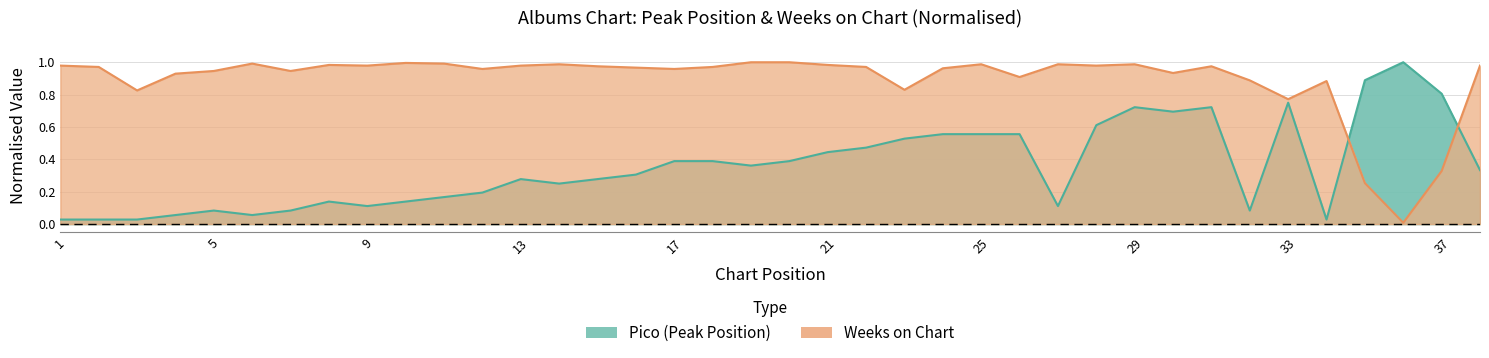

Between 11 and 17, which is larger?

17